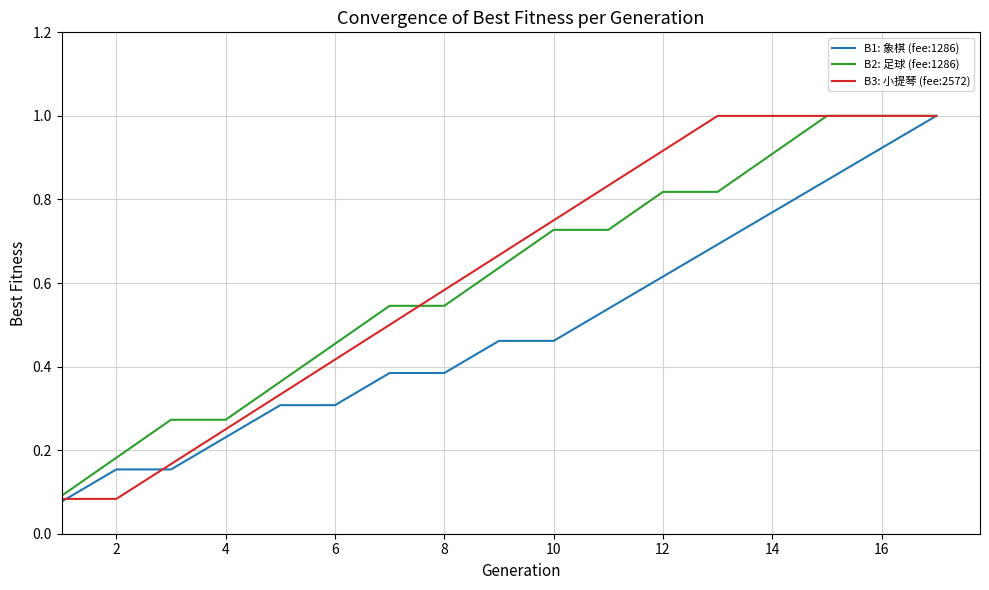

What is the maximum value shown in the chart?

1.0